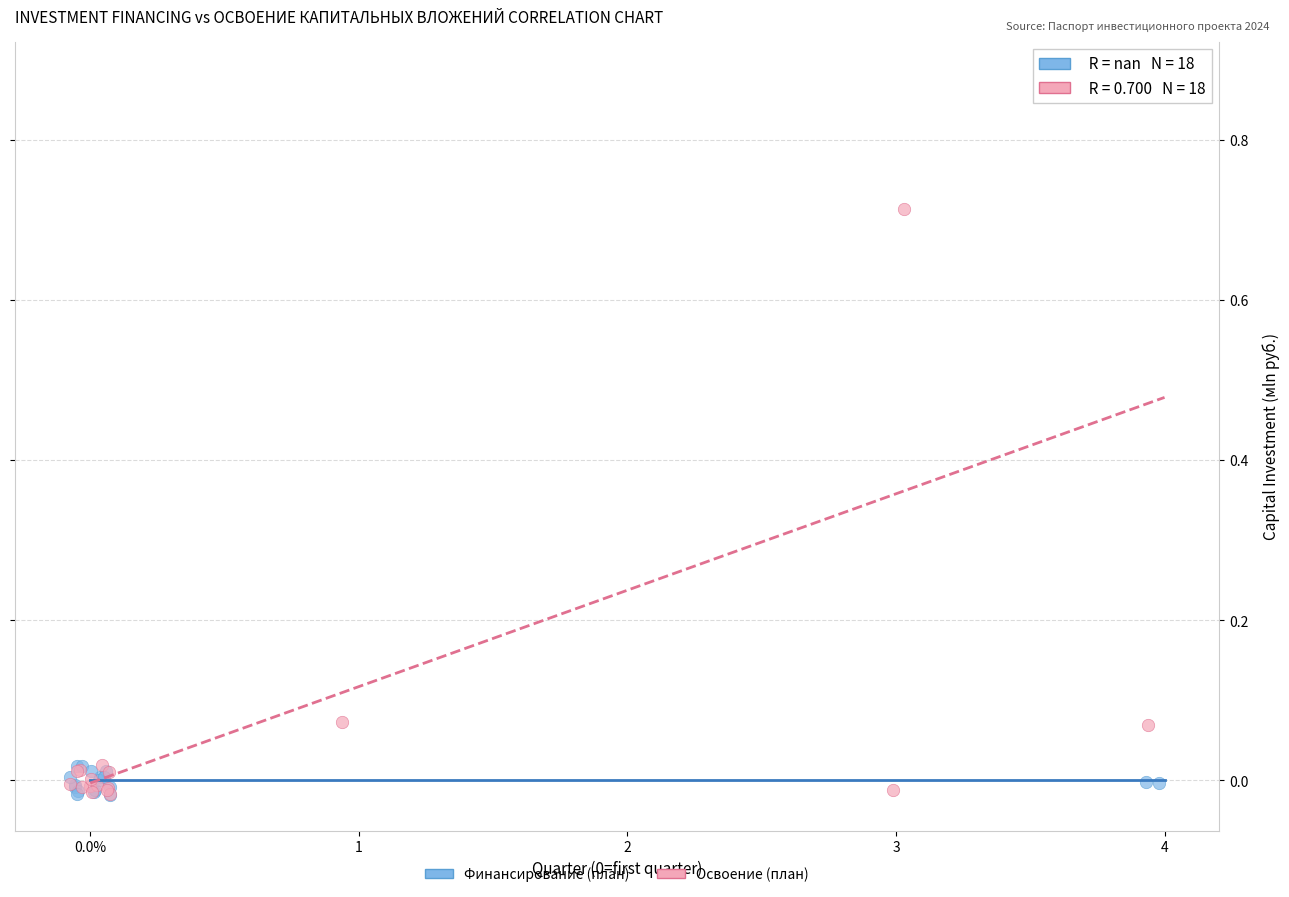

What are all the series names shown in the legend?

Финансирование (план), Освоение (план)